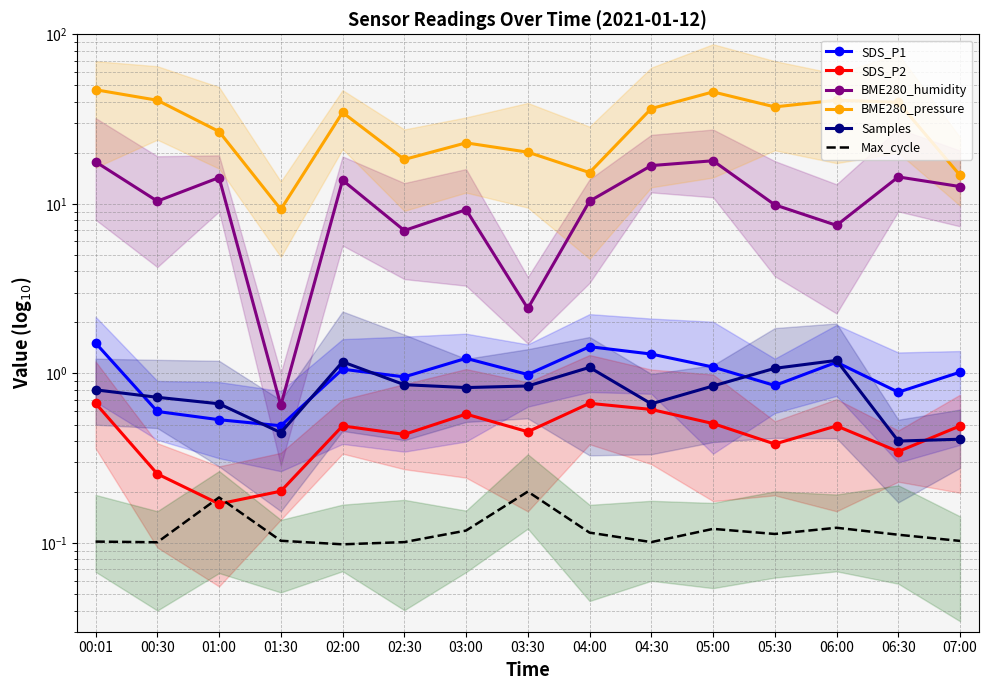

How many lines are shown in the chart?

6